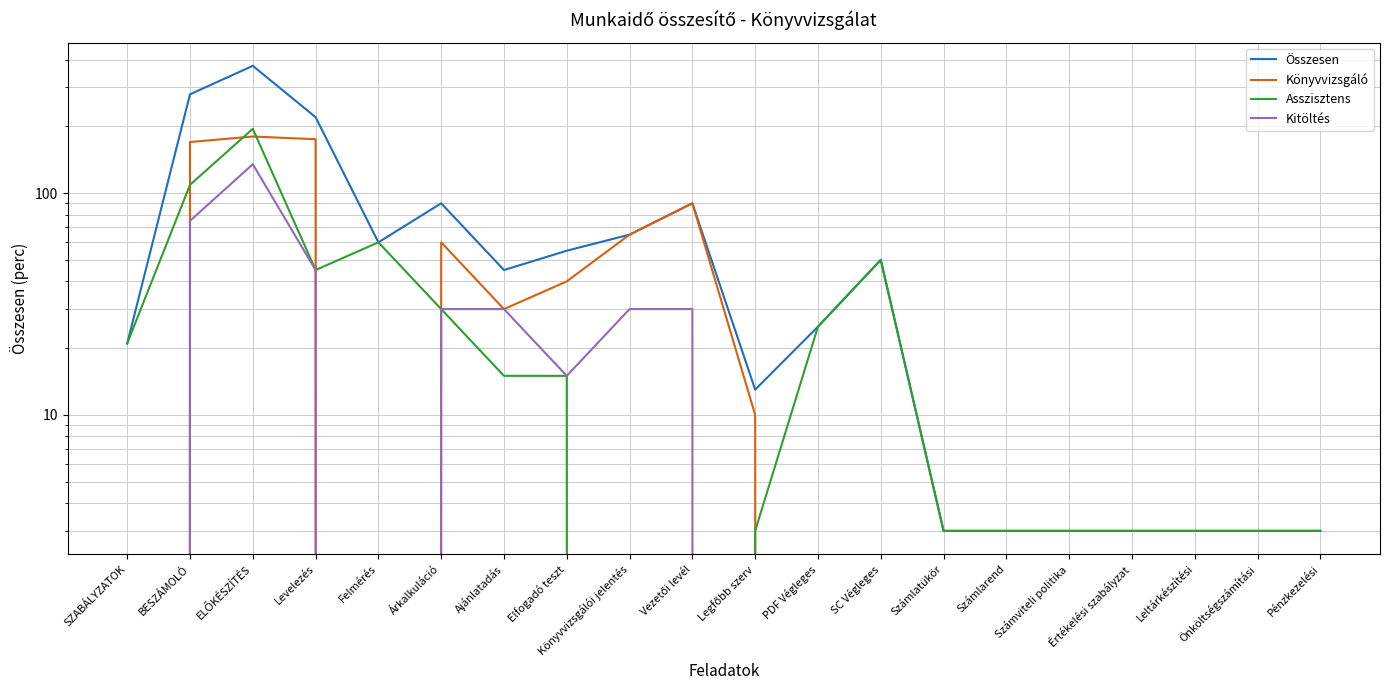

What is the label of the 15th point from the right?

Árkalkuláció